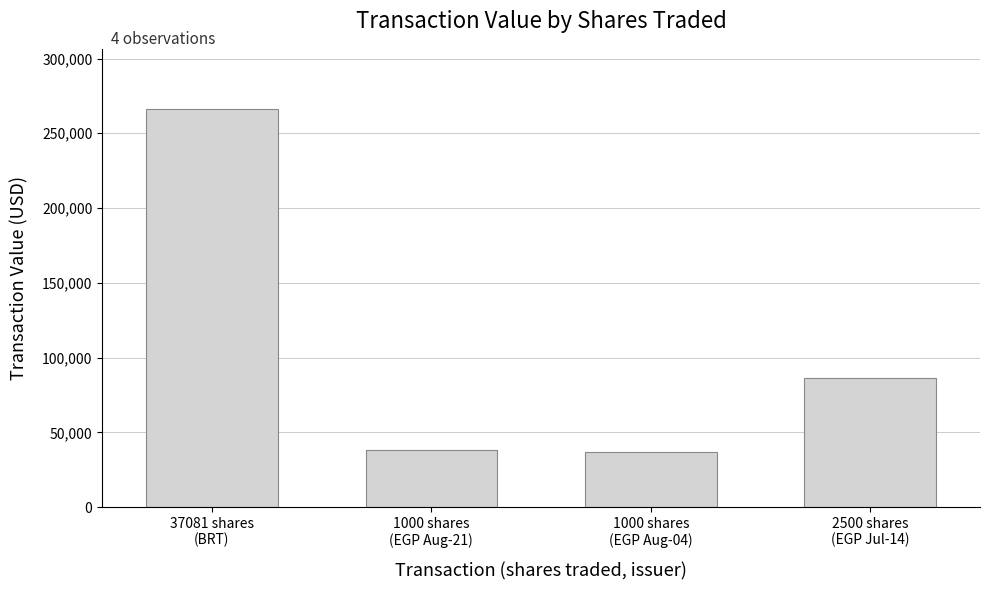

What is the maximum value shown in the chart?

266501